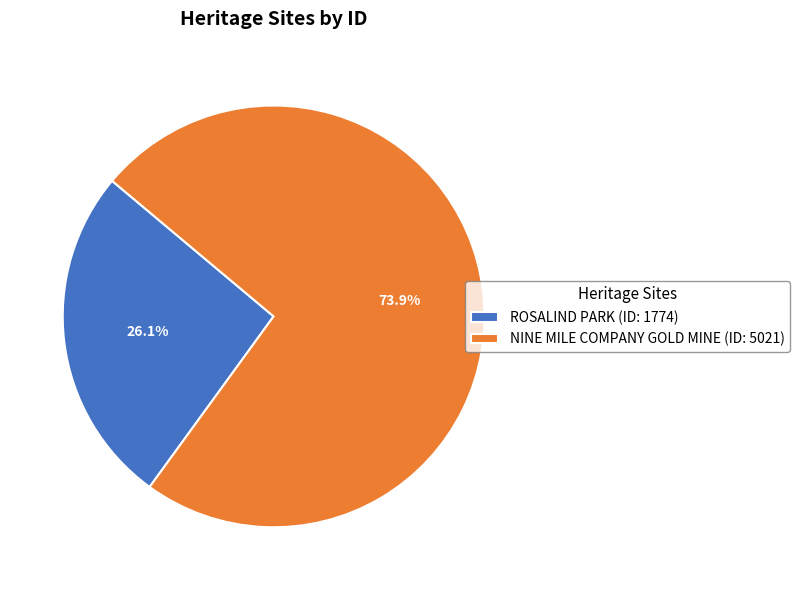

Combined, do NINE MILE COMPANY GOLD MINE and ROSALIND PARK account for over 50%?

Yes